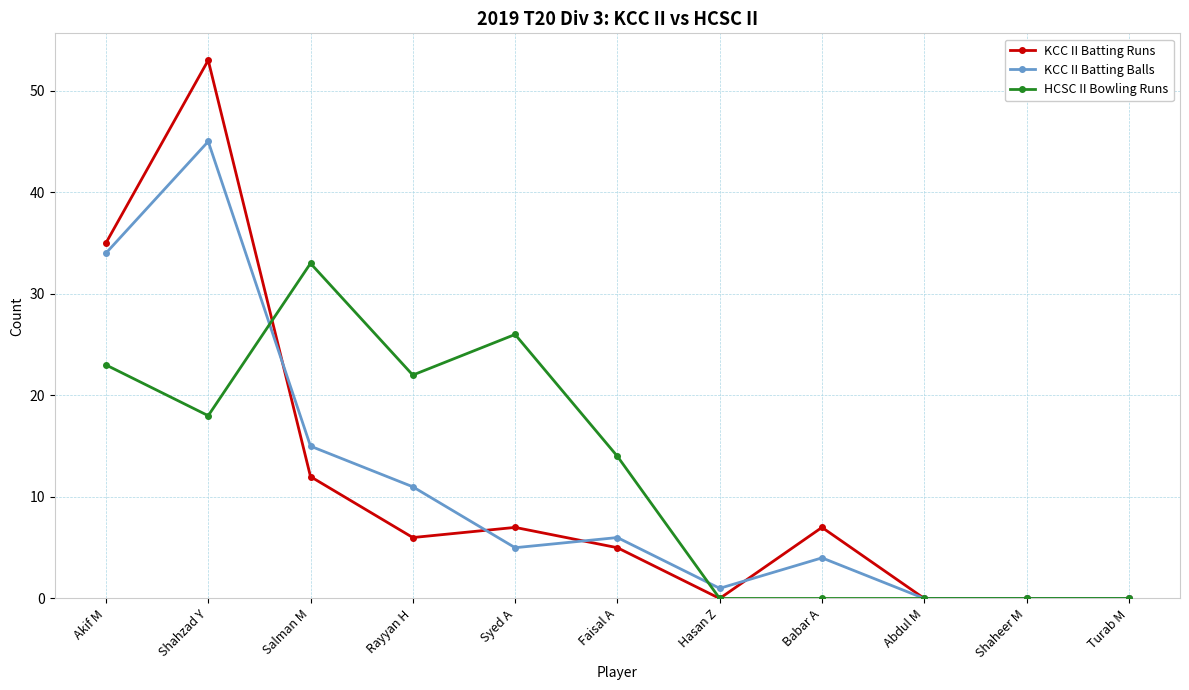

Does the chart display data point markers on the line(s)?

Yes